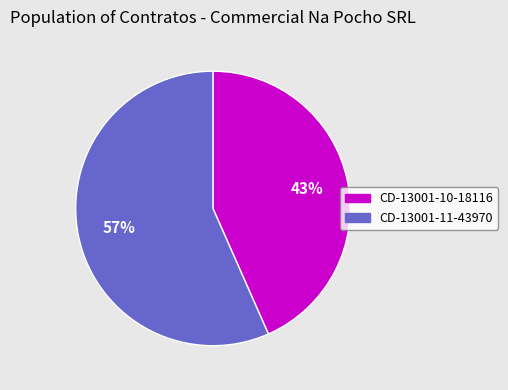

Count the number of slices in the pie.

2